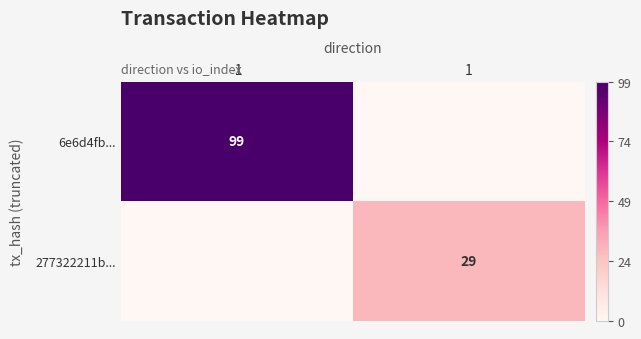

What is the total value across all series at 1?

29